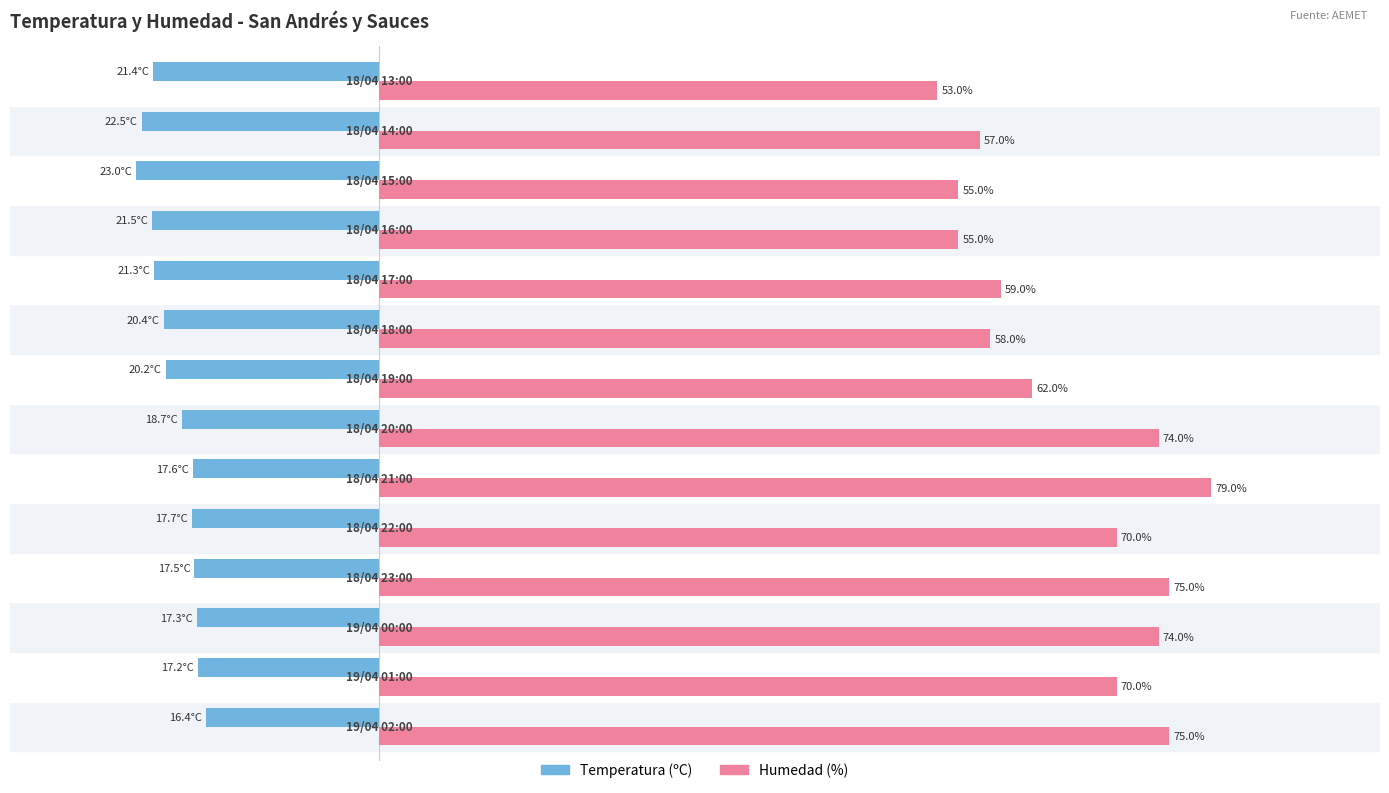

List the series in order of their overall mean, highest first.

Humedad (%), Temperatura (ºC)